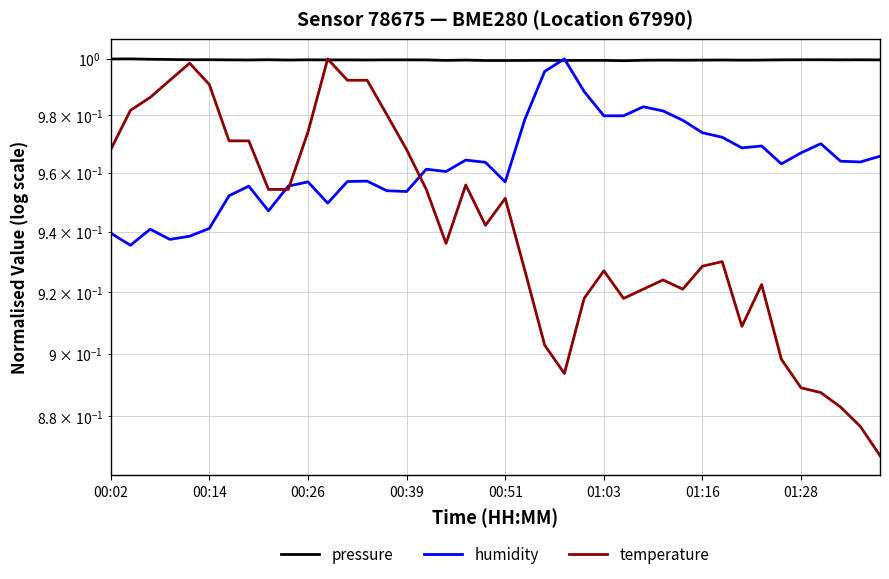

At which category does temperature reach its first local valley?

17